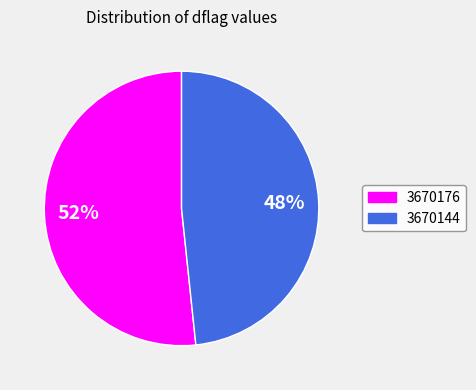

Is it true that 3670176 is 52% of the pie?

True